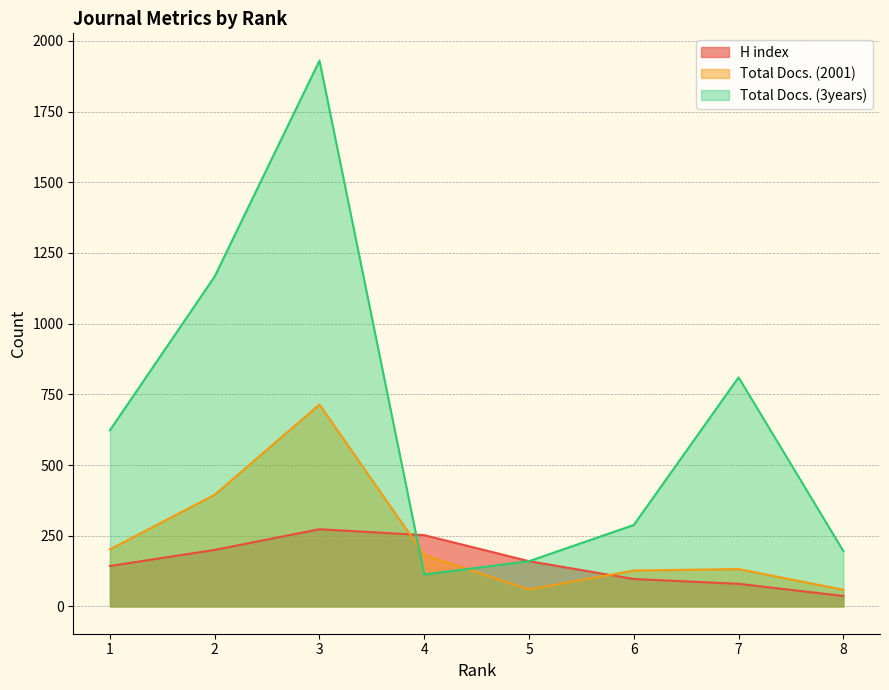

Reading left to right, what are all the values shown in this chart?

H index: 8=37	7=80	6=97	5=160	4=252	3=273	2=200	1=143
Total Docs. (2001): 8=59	7=132	6=127	5=60	4=182	3=714	2=395	1=202
Total Docs. (3years): 8=196	7=810	6=288	5=160	4=113	3=1930	2=1167	1=623